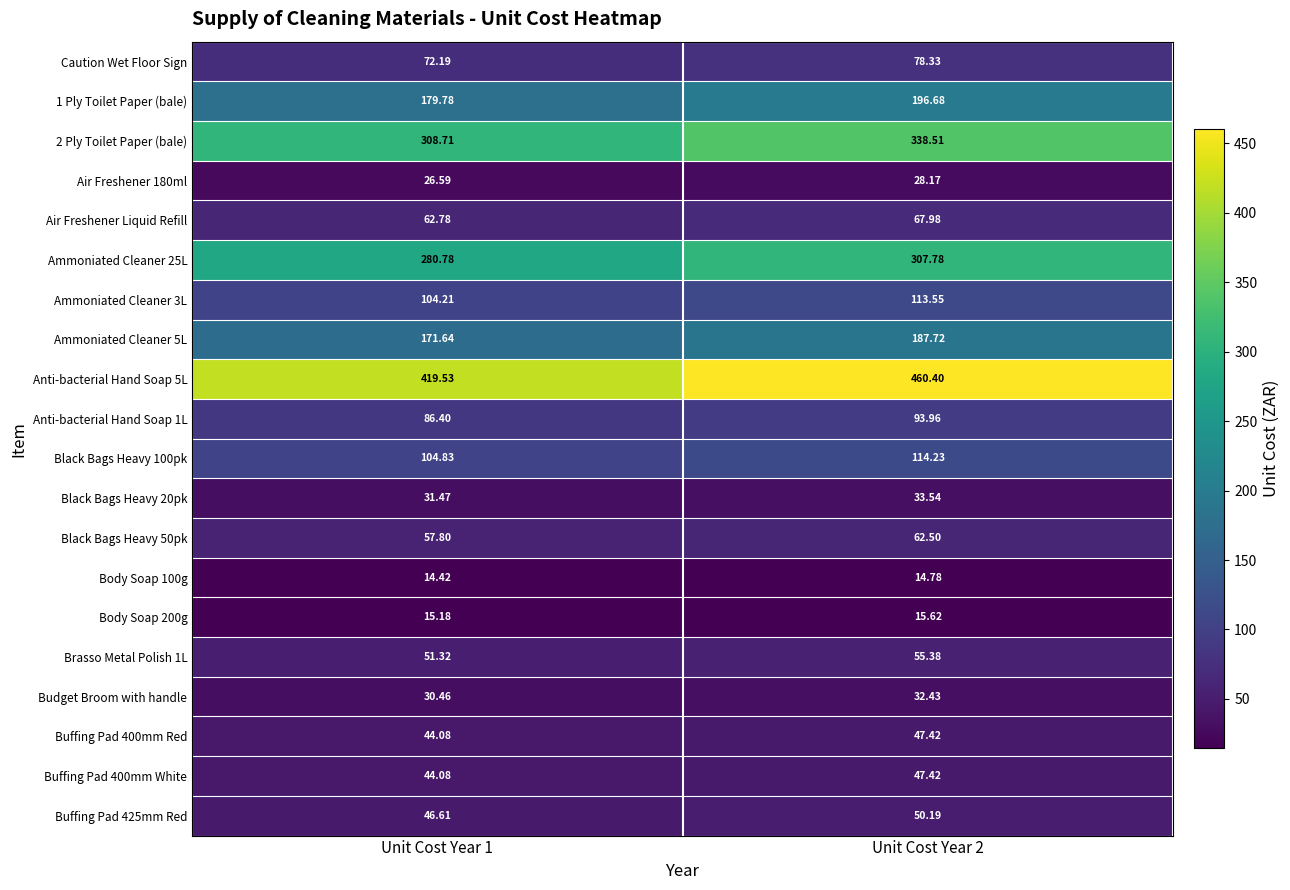

Is the value of Anti-bacterial Hand Soap 1L at Unit Cost Year 2 greater than the value of Ammoniated Cleaner 3L at Unit Cost Year 1?

No